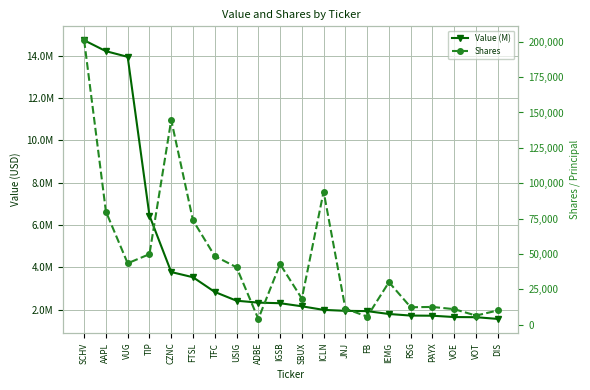

Between IGSB and VOT, which series saw the biggest shift?

Value (M)